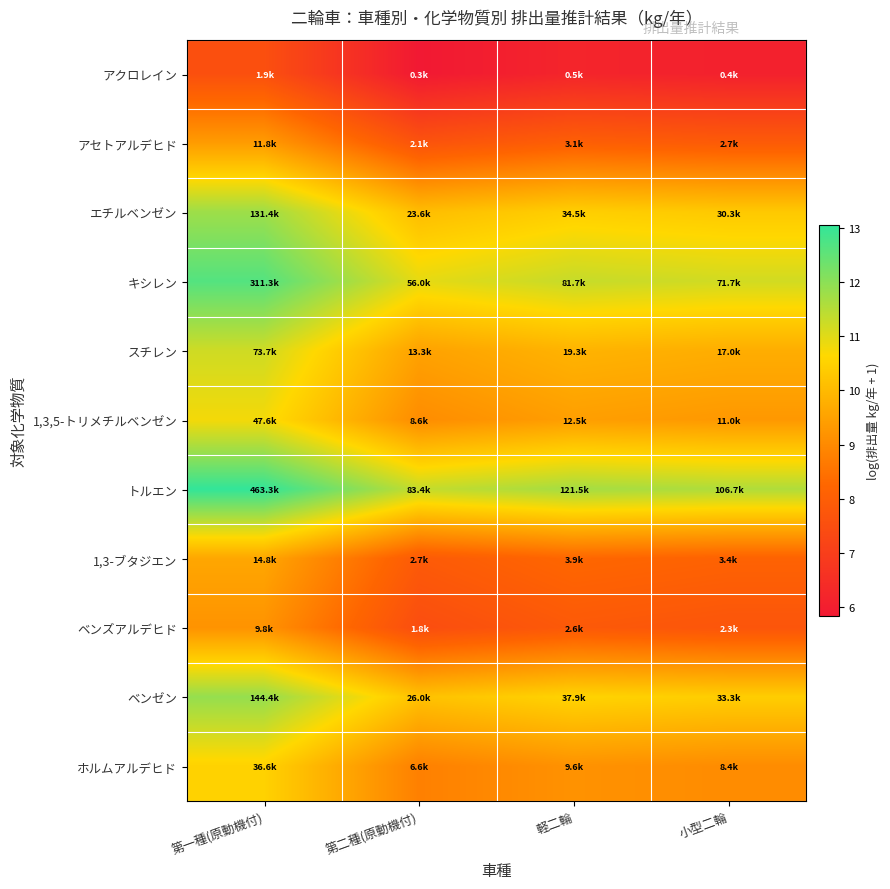

Which label corresponds to the largest value in the chart?

第一種(原動機付)